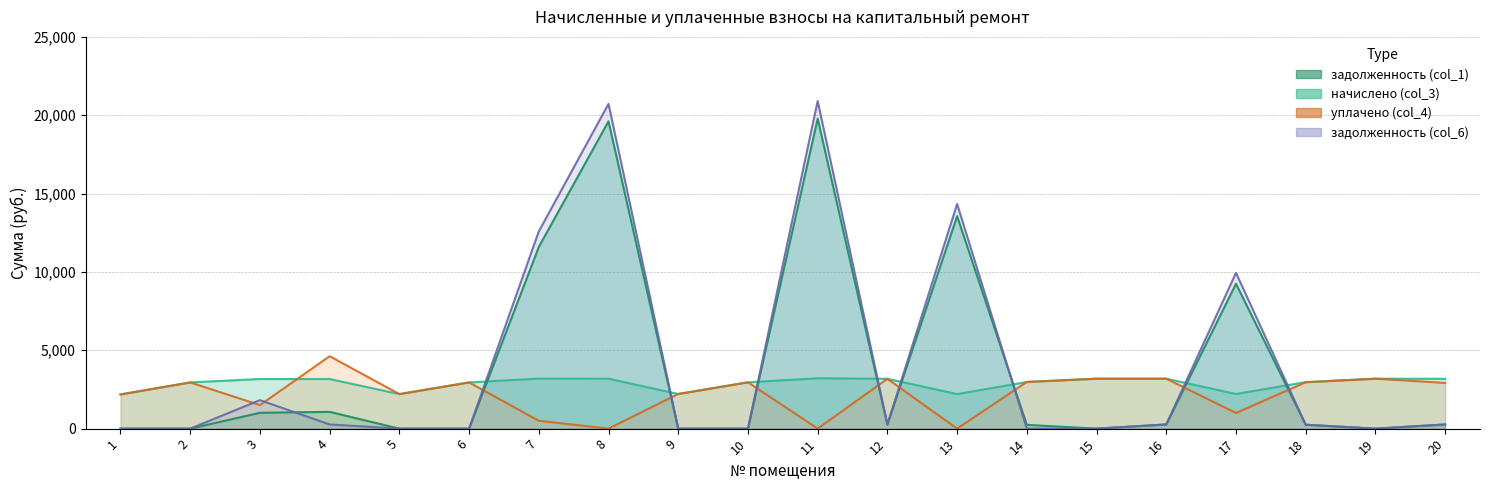

How many lines are shown in the chart?

4